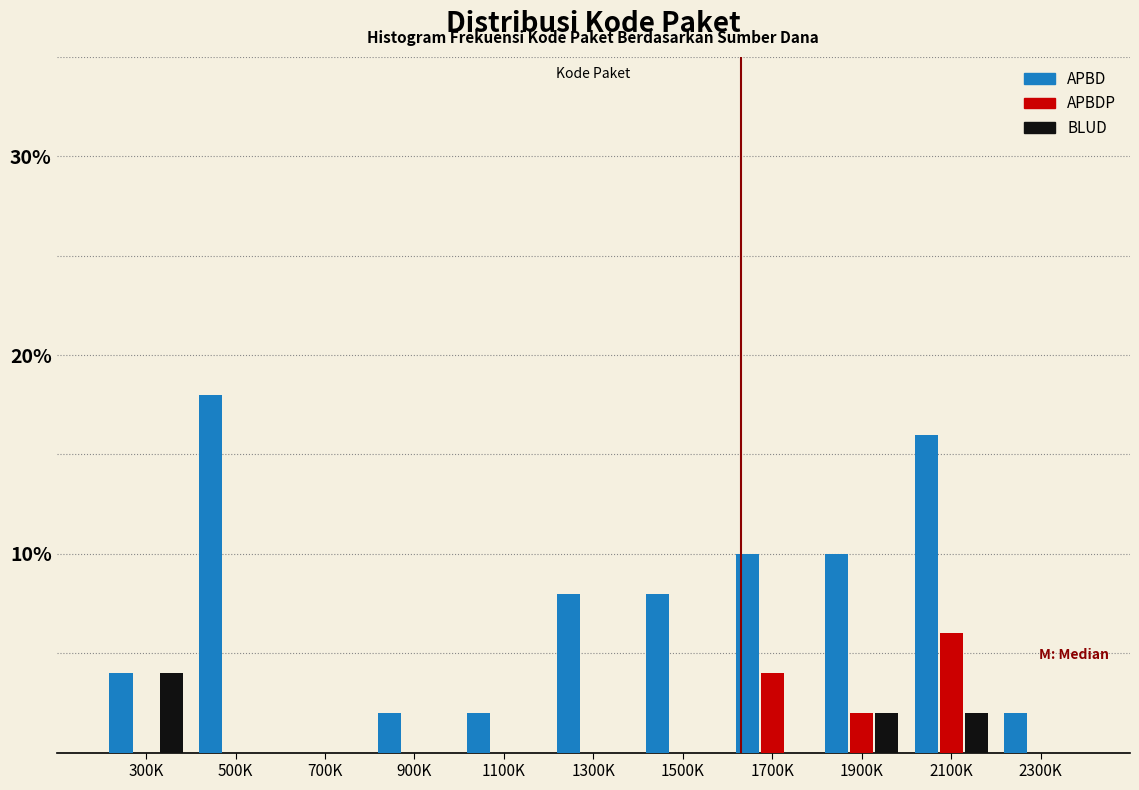

At which category does the chart reach its peak across all series?

500K